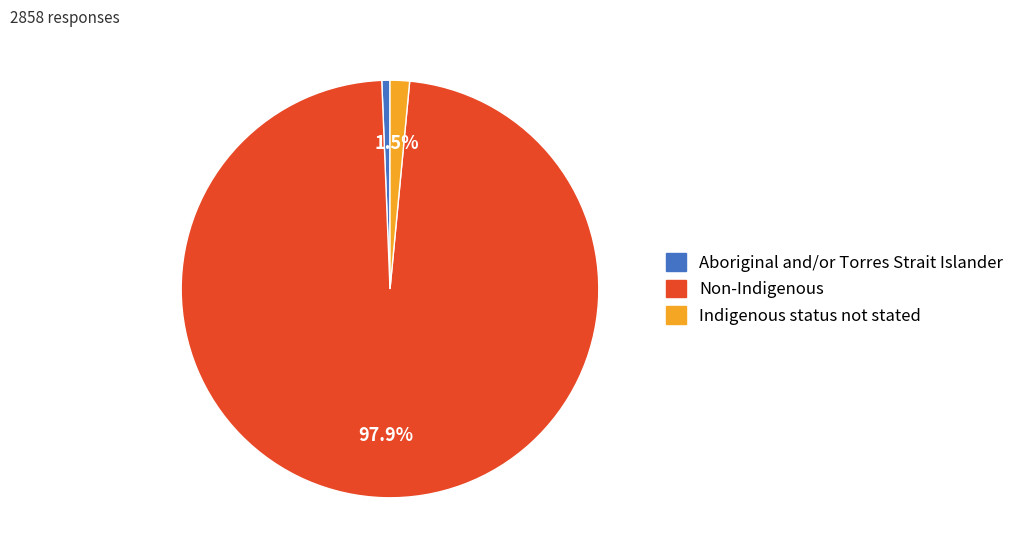

To the nearest percent, what portion does Aboriginal and/or Torres Strait Islander represent?

1%